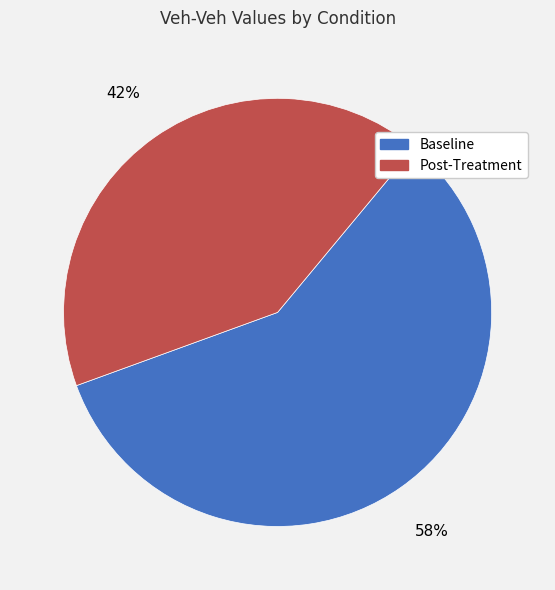

To the nearest percent, what is the average slice percentage?

50%